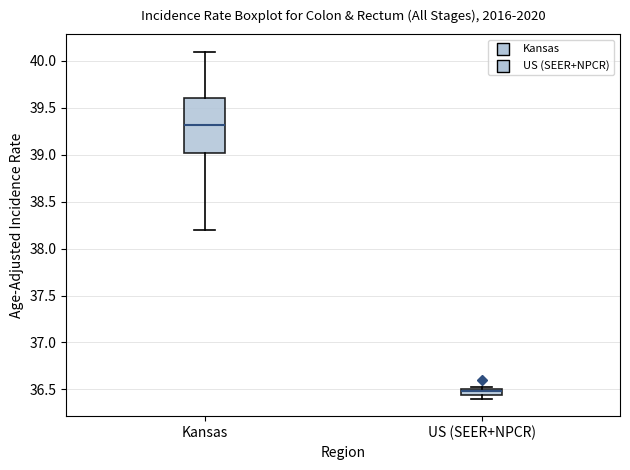

Which box's median line is the highest?

Kansas